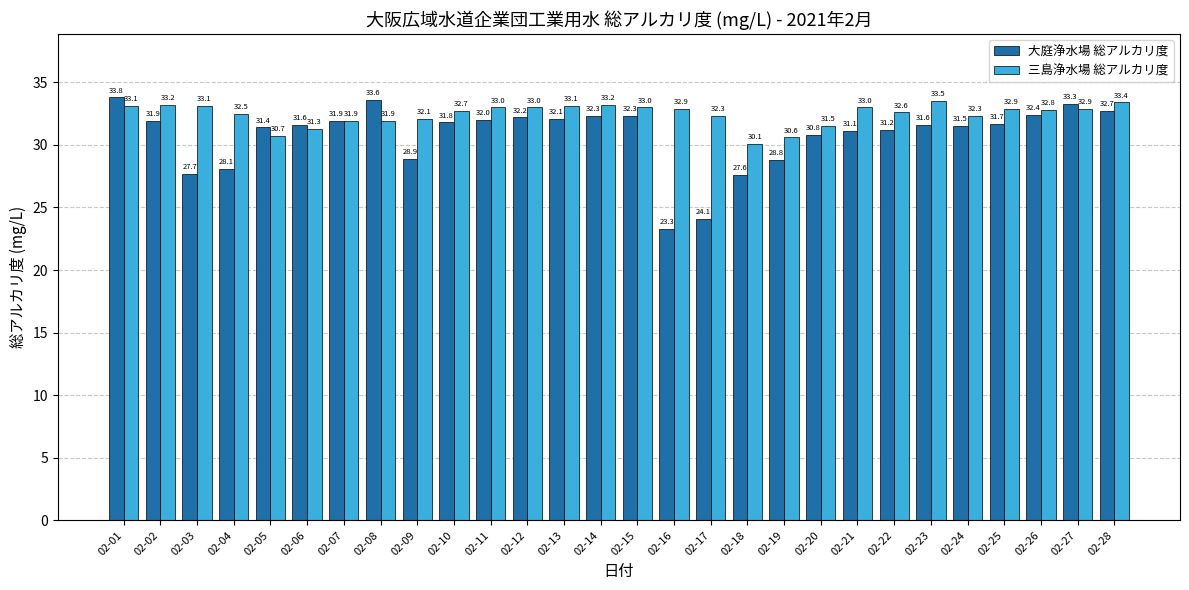

What is the approximate value of 三島浄水場 総アルカリ度 at 02-11?

33.0